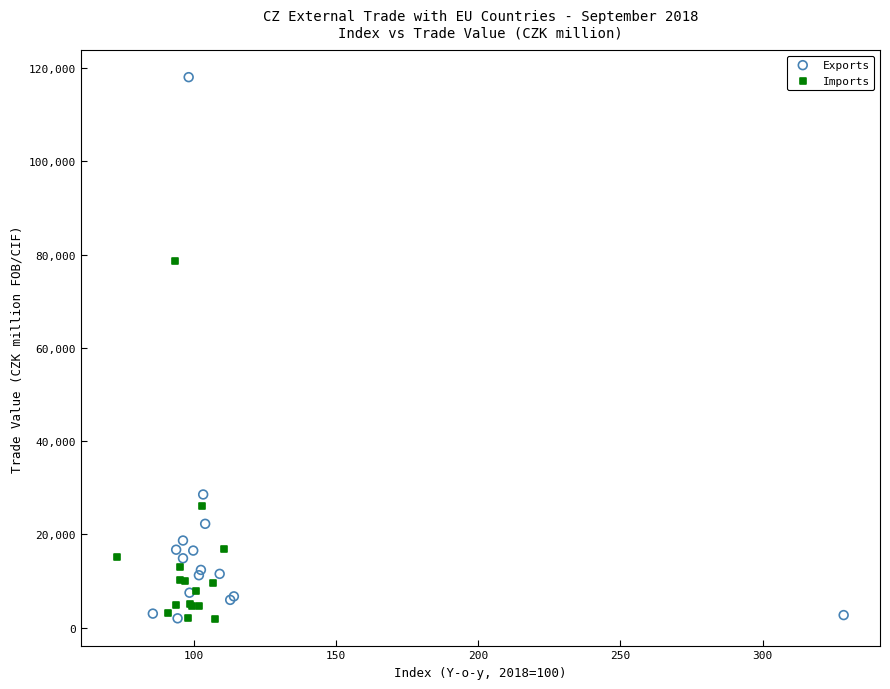

Which series contains the highest Y value?

Exports